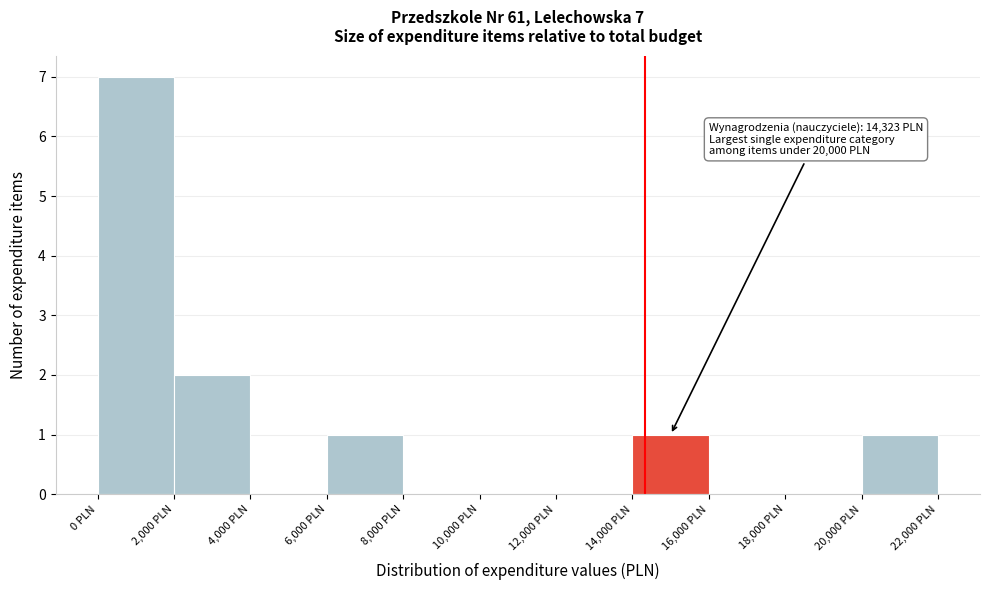

Which range on the x-axis has the tallest bar?

0 to 2000